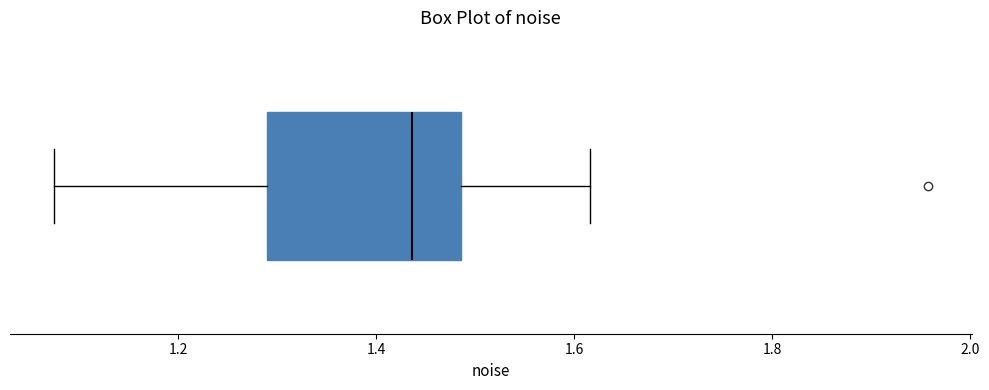

Where does the left whisker of the box end on the x-axis? The values are not printed on the chart, so give them approximately, as read against the axis.

1.08